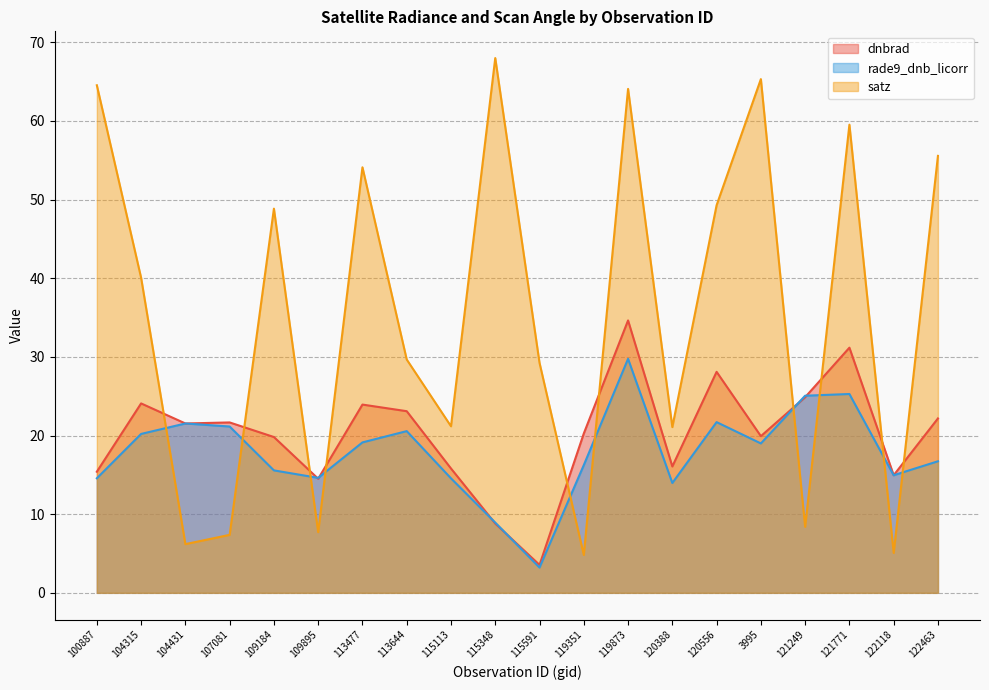

How many interior local valleys does the dnbrad series have?

6